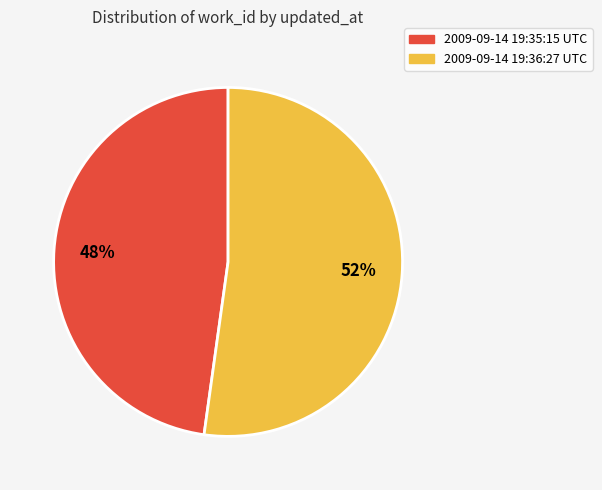

To the nearest percent, what is the average slice percentage?

50%